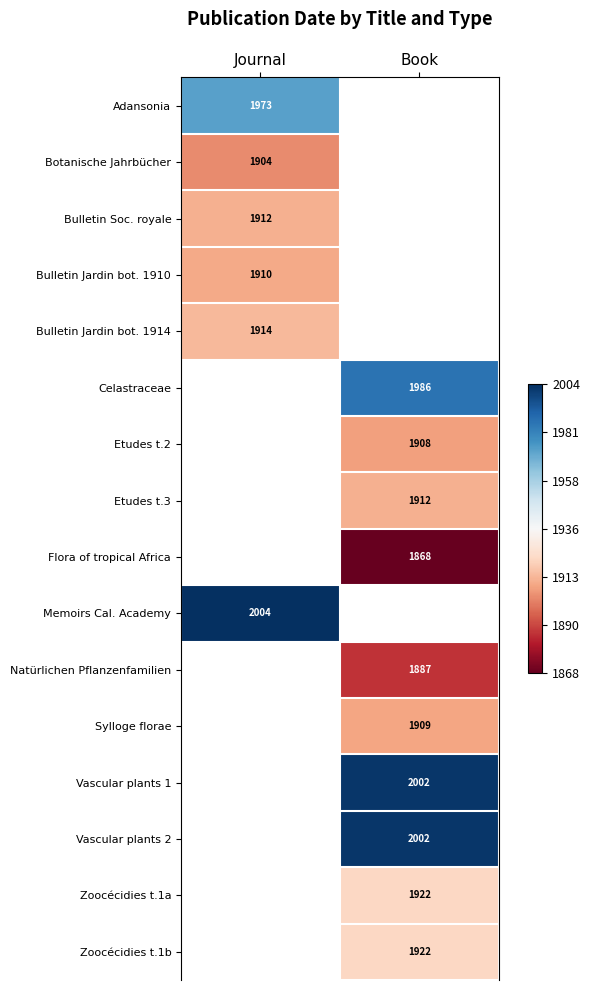

Rank the categories by Adansonia value from highest to lowest.

Journal, Book